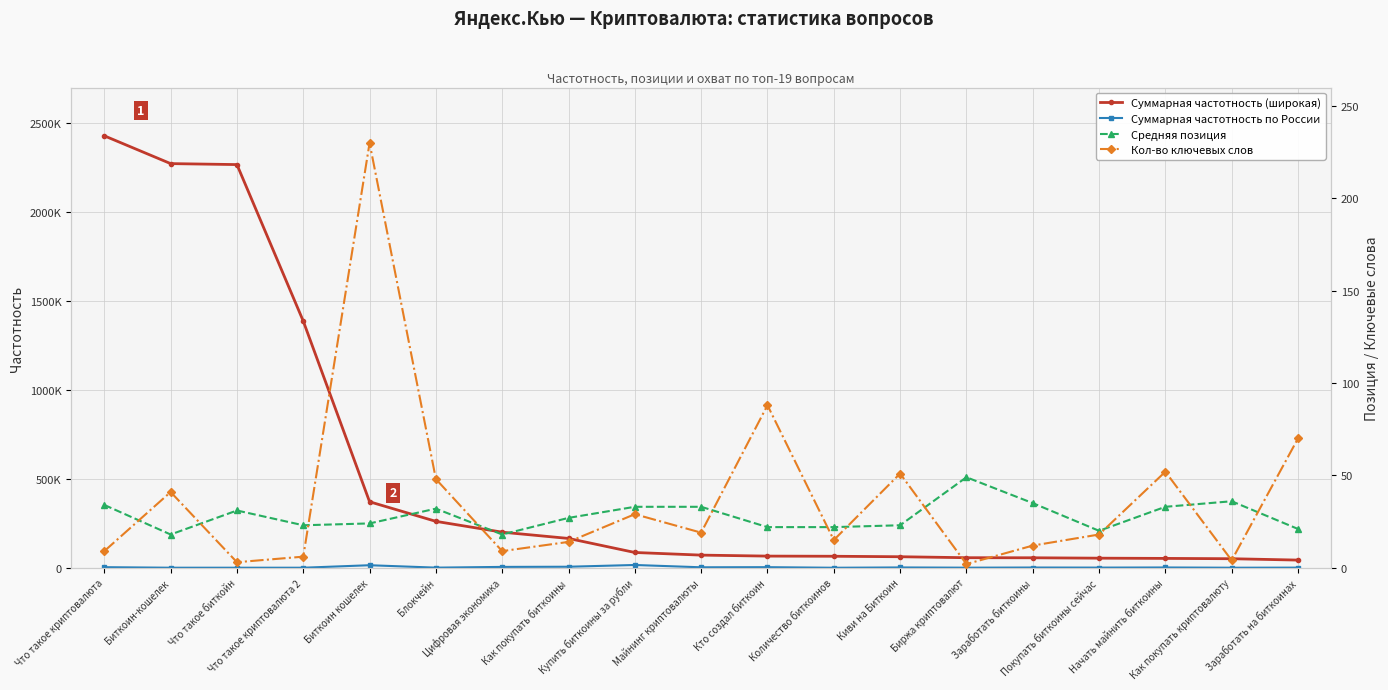

Rank the categories by Суммарная частотность (широкая) value from highest to lowest.

Что такое криптовалюта, Биткоин-кошелек, Что такое биткойн, Что такое криптовалюта 2, Биткоин кошелек, Блокчейн, Цифровая экономика, Как покупать биткоины, Купить биткоины за рубли, Майнинг криптовалюты, Кто создал биткоин, Количество биткоинов, Киви на Биткоин, Биржа криптовалют, Заработать биткоины, Покупать биткоины сейчас, Начать майнить биткоины, Как покупать криптовалюту, Заработать на биткоинах